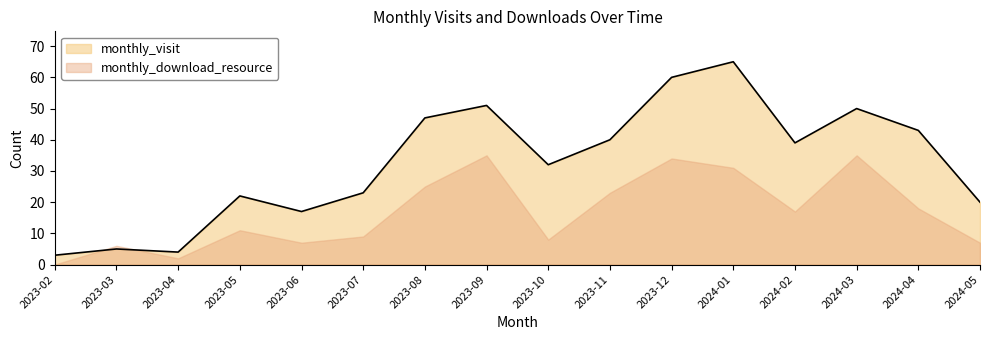

List the labels in order of value, smallest first.

2023-02, 2023-04, 2023-03, 2023-06, 2024-05, 2023-05, 2023-07, 2023-10, 2024-02, 2023-11, 2024-04, 2023-08, 2024-03, 2023-09, 2023-12, 2024-01